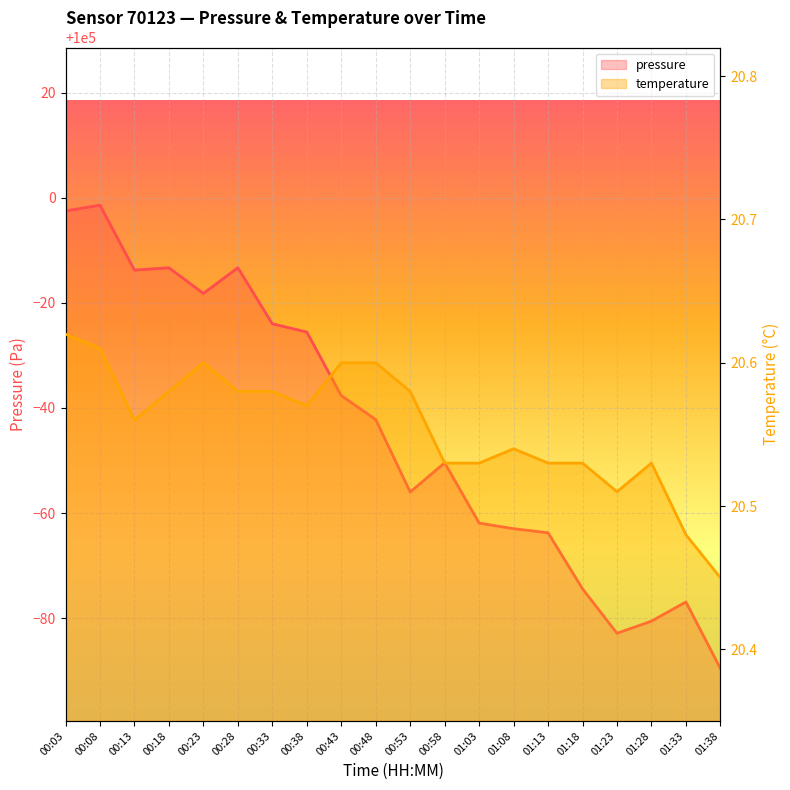

True or false: temperature and pressure cross at least once.

False